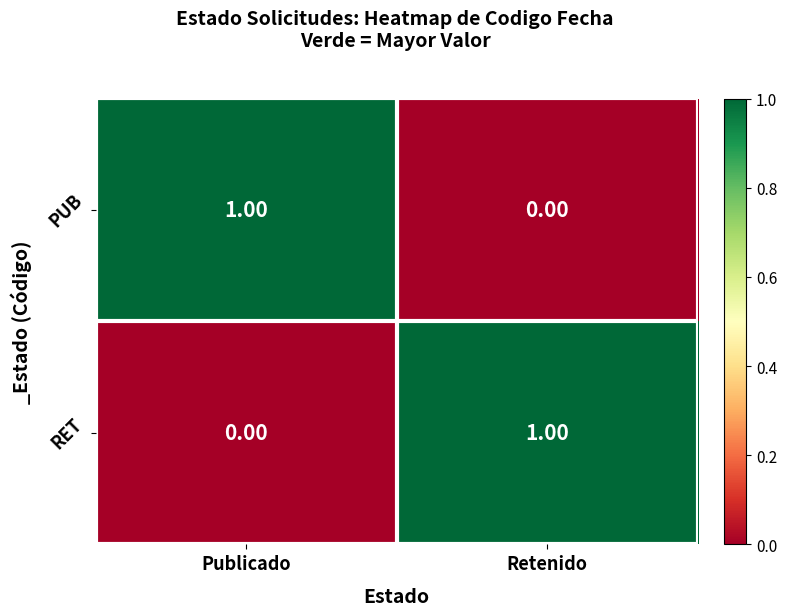

How many data points does each series have?

2